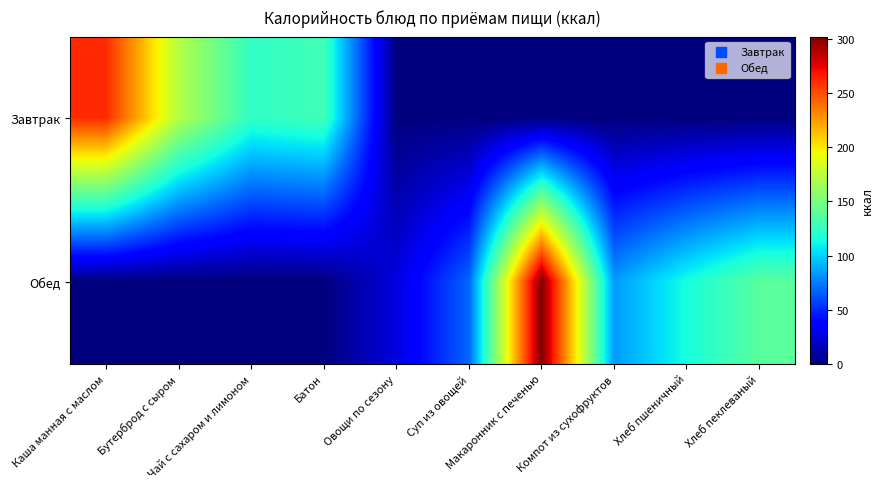

Rank the series at Макаронник с печенью from lowest to highest value.

Завтрак, Обед